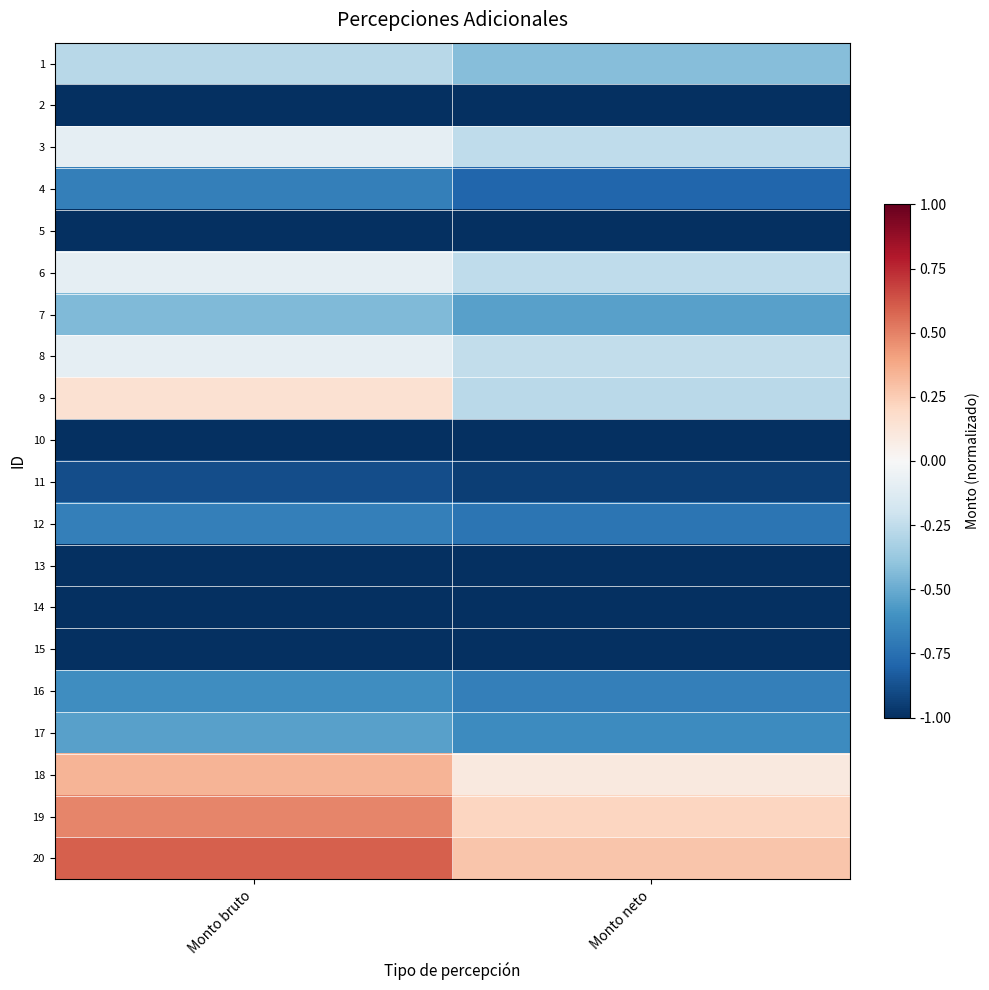

List the series in order of their peak value, lowest first.

2, 5, 10, 13, 14, 15, 11, 4, 12, 16, 17, 7, 1, 3, 6, 8, 9, 18, 19, 20